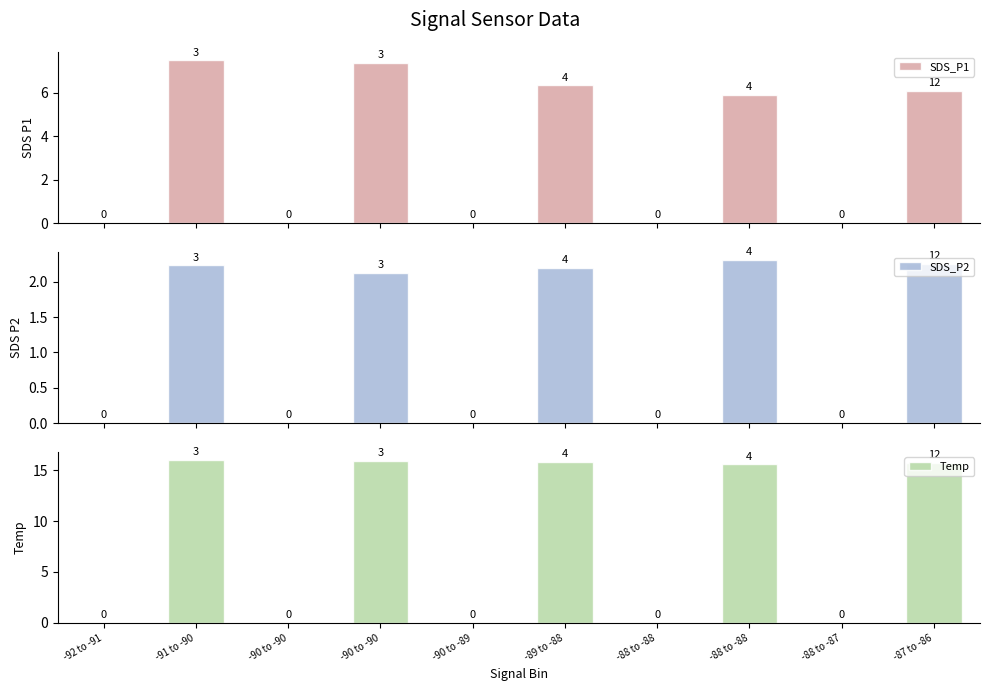

At -88 to -87, list the series in order from smallest to largest.

SDS_P1, SDS_P2, Temp